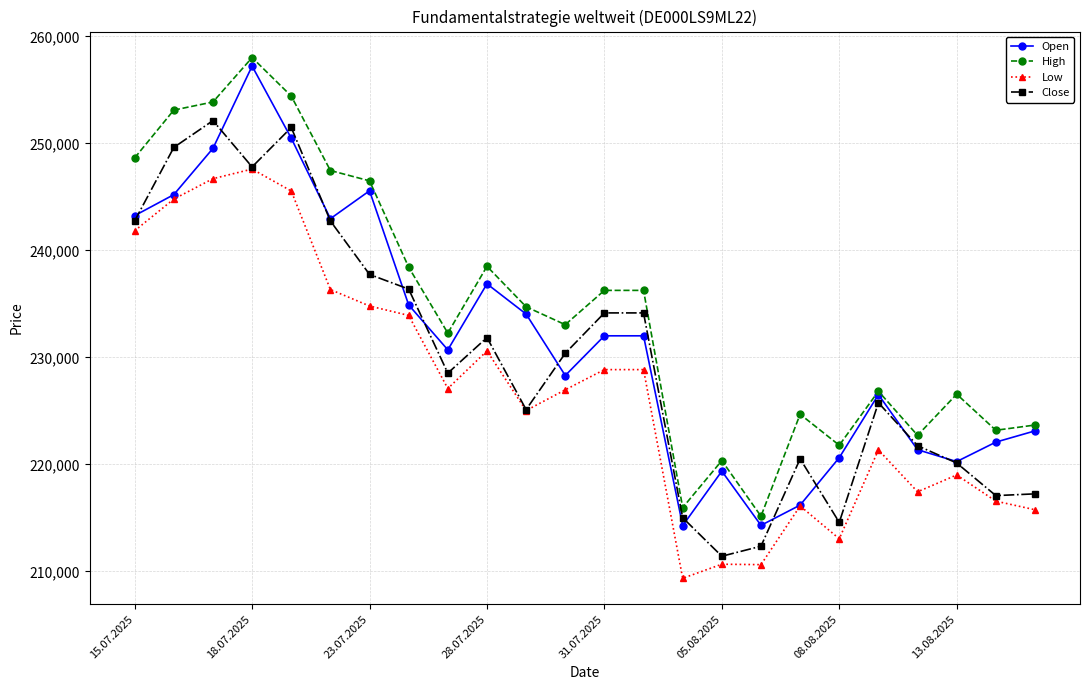

Rank the series by their average value, from highest to lowest.

High, Open, Close, Low